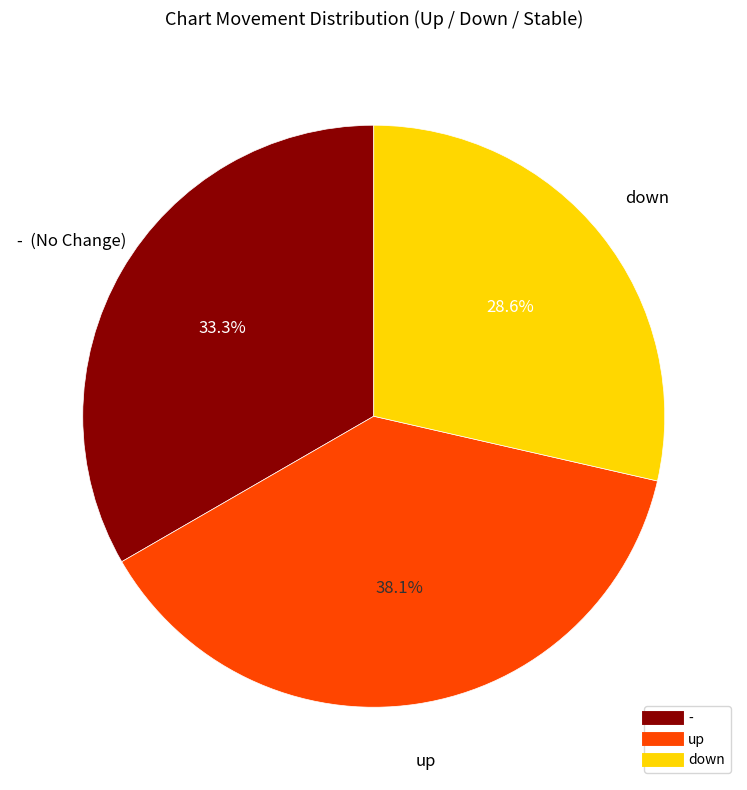

Does down represent more than half of the total?

No